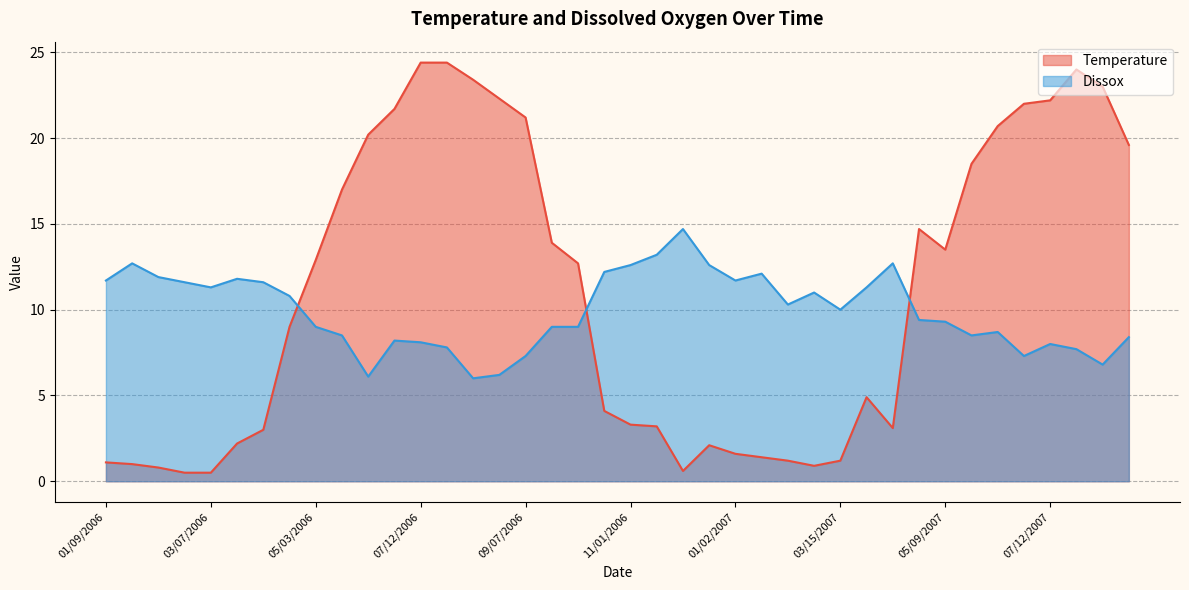

How many intersections are there between Dissox and Temperature?

3